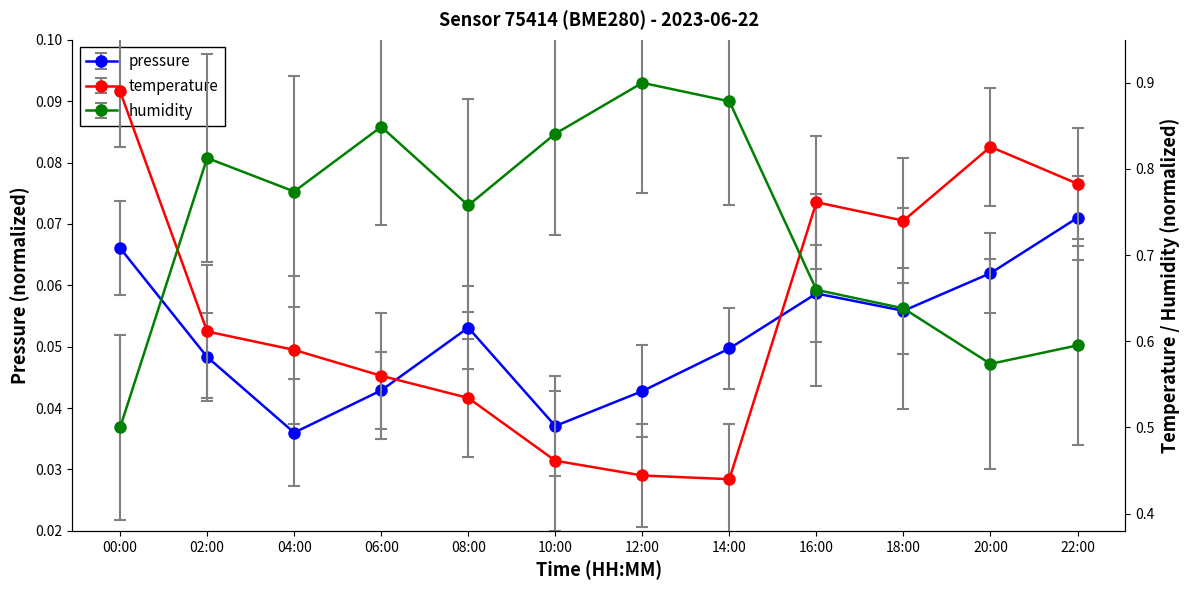

Where is pressure nearest to the value 0?

04:00